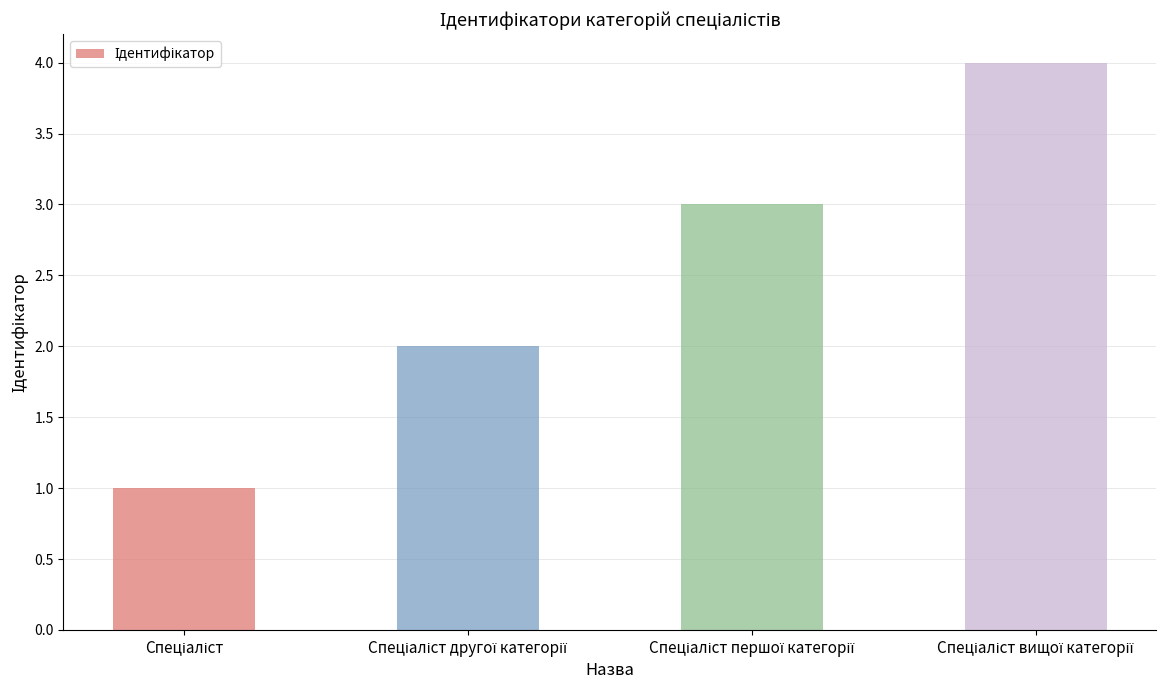

What is the greatest value displayed?

4